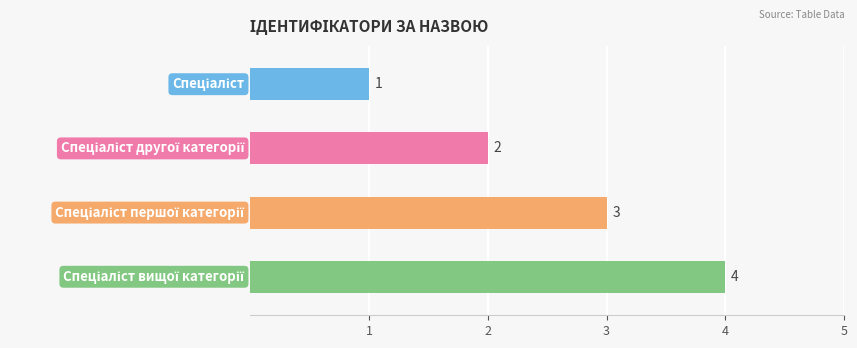

At which category does the chart reach its peak across all series?

Спеціаліст вищої категорії